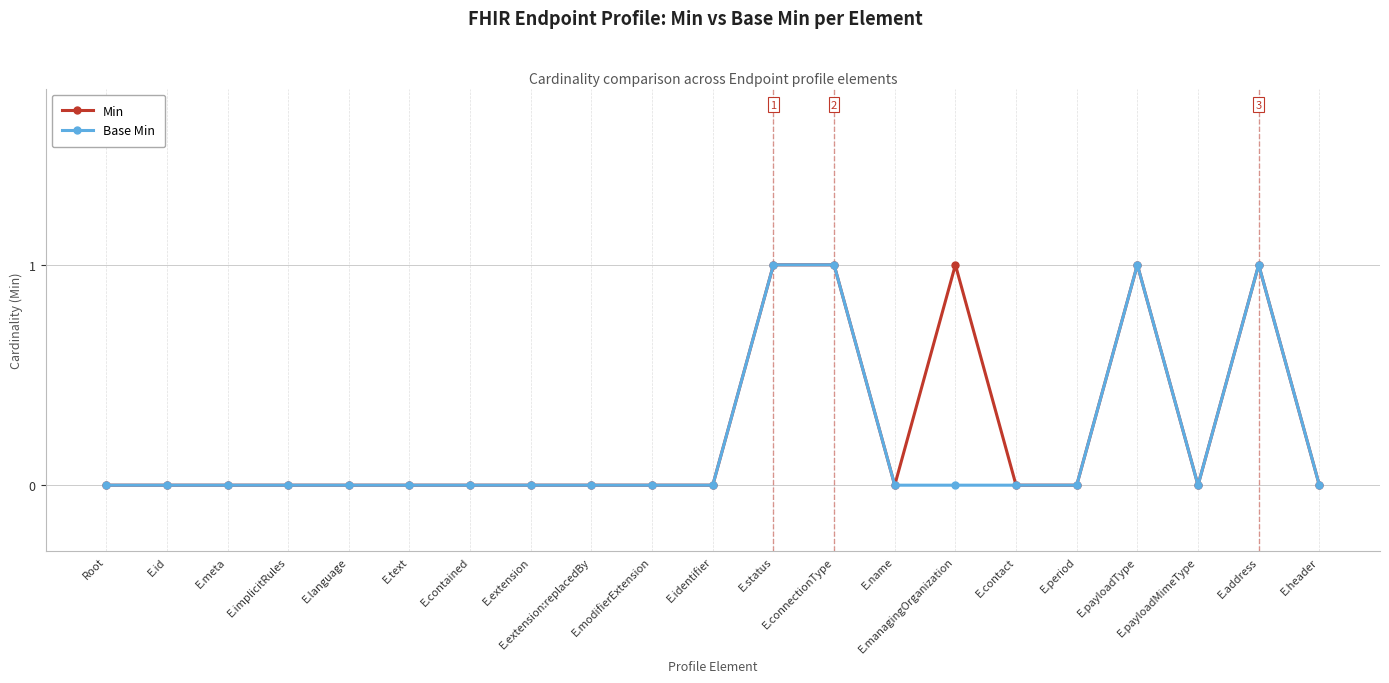

What is the difference between the maximum and minimum values in the Min series?

1